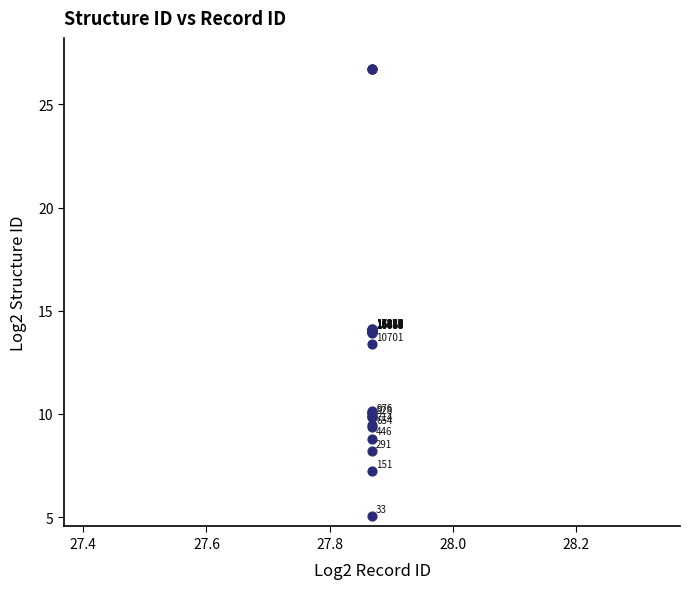

What Y value in the scatter plot is closest to 15?

14.1